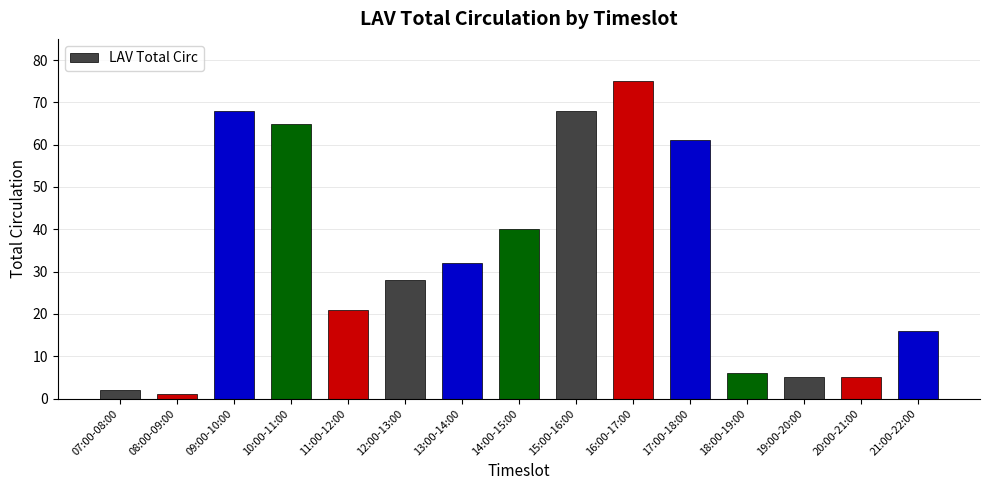

The chart shows a value of 16 at 21:00-22:00. True or false?

True